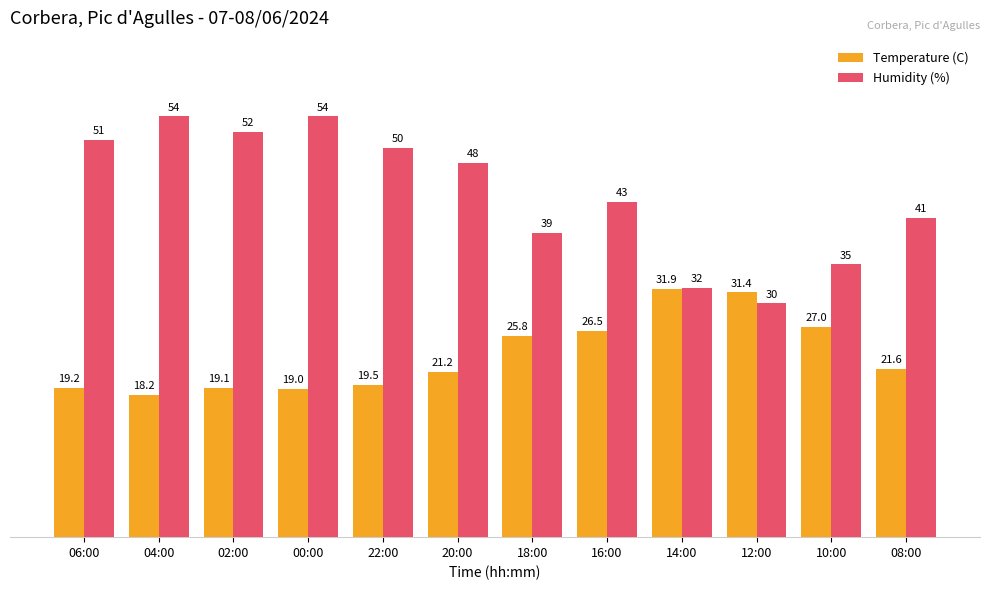

Is it true that Temperature (C) equals 8.1 at 02:00?

False